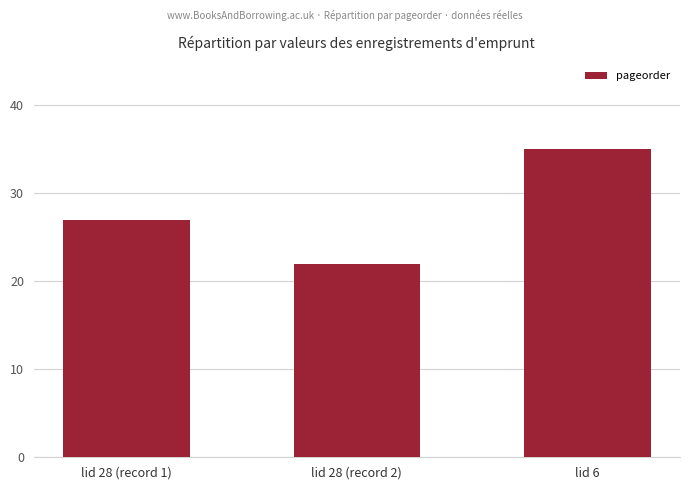

Reading right to left, extract all data points from this chart.

35	22	27